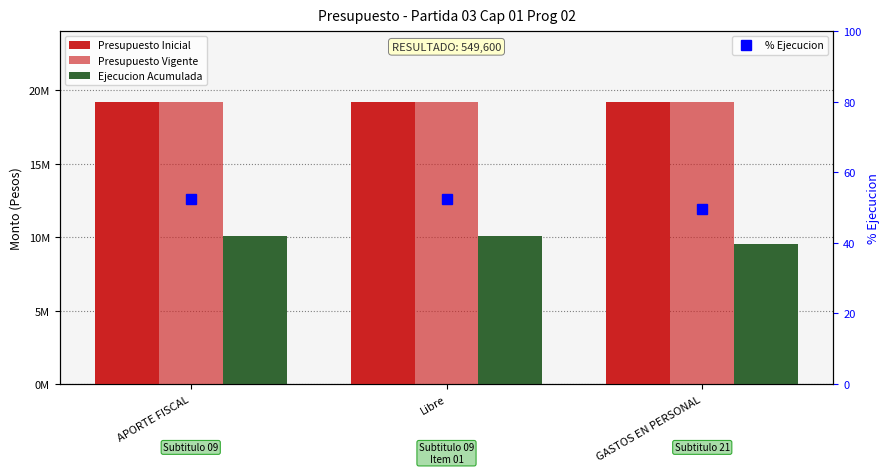

Is the value of Presupuesto Vigente at Libre greater than the value of Ejecucion Acumulada at GASTOS EN PERSONAL?

Yes